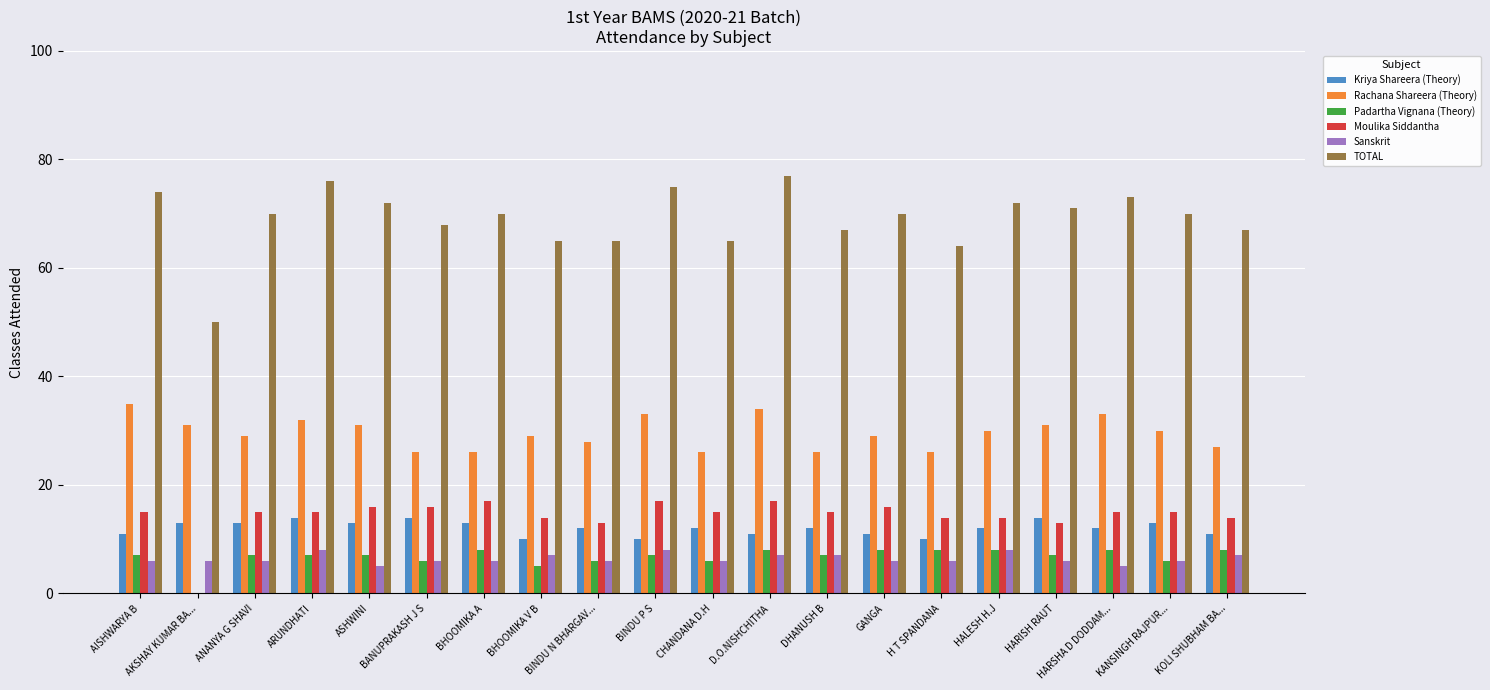

The TOTAL series shows 65 at BHOOMIKA V B. True or false?

True